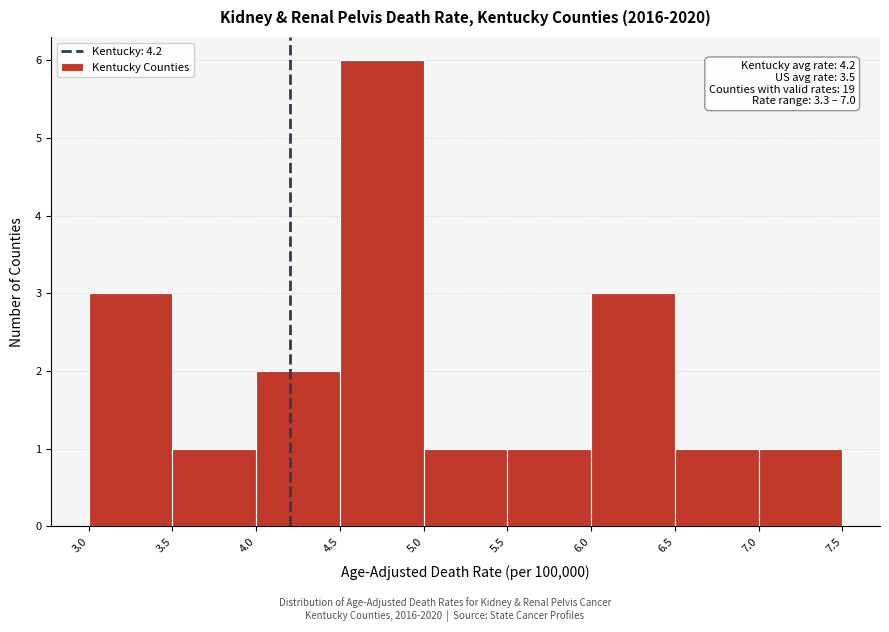

Which range on the x-axis has the tallest bar?

4.5 to 5.0